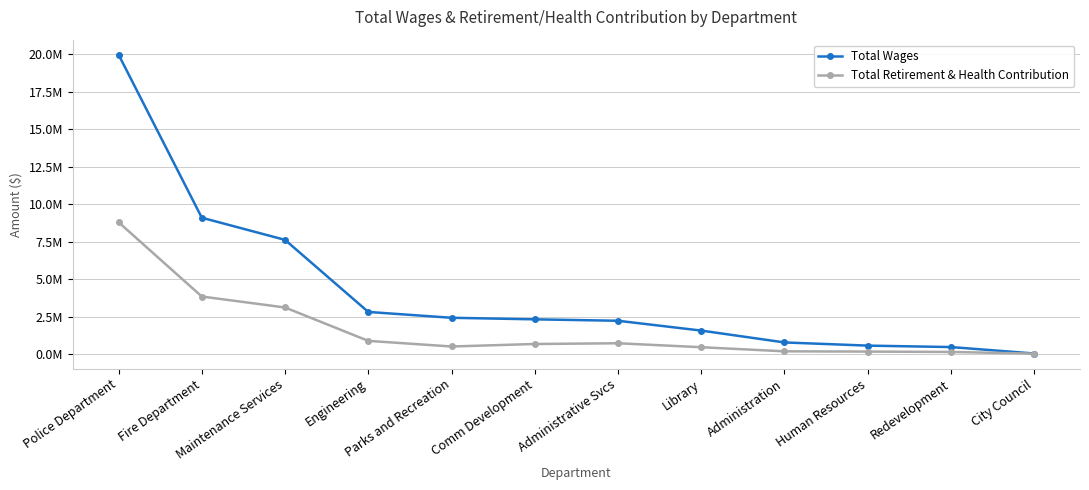

Is this an area chart (filled region under the line)?

No